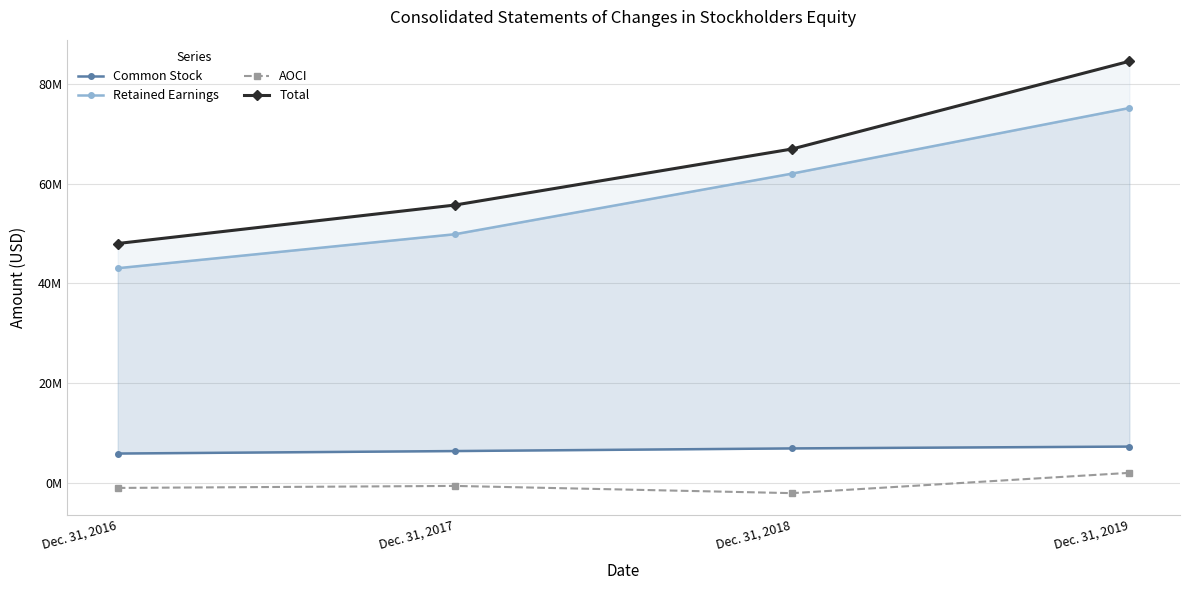

What is the highest value of the Common Stock series?

7312000